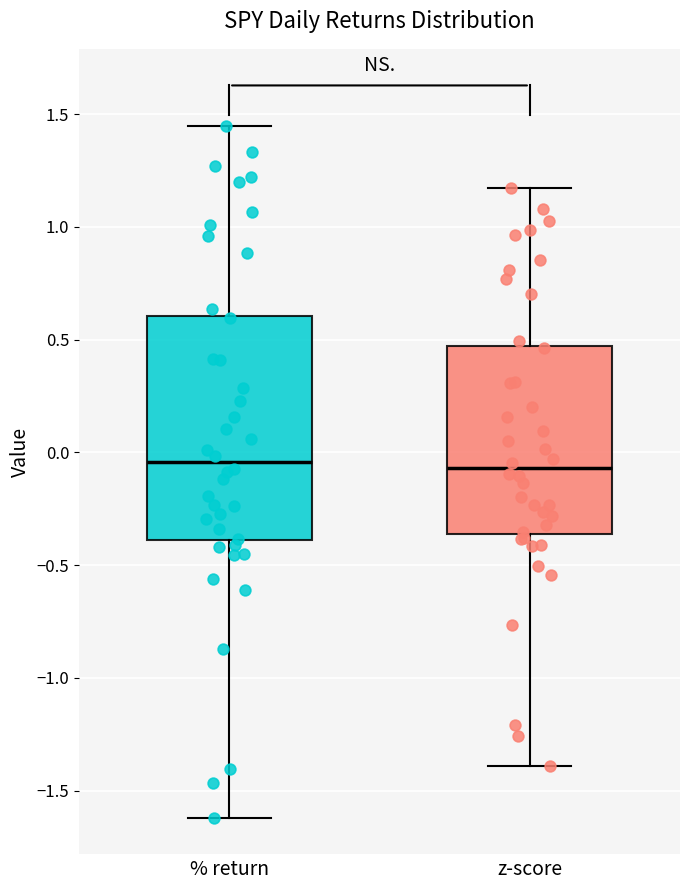

Where does the lower whisker of the box for z-score end on the y-axis? The values are not printed on the chart, so give them approximately, as read against the axis.

-1.40